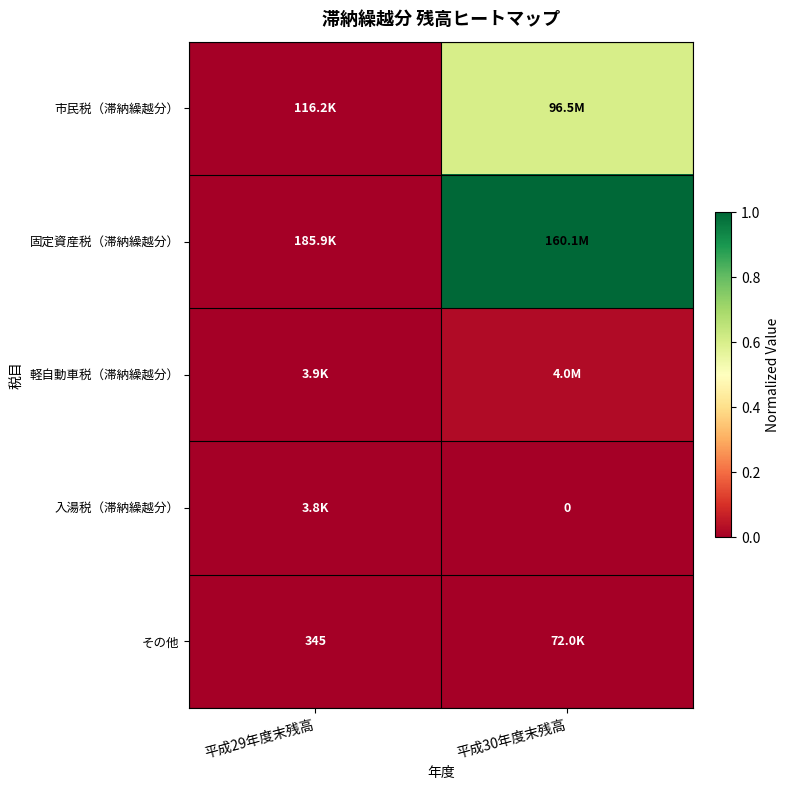

At 平成29年度末残高, list the series in order from smallest to largest.

その他, 入湯税（滞納繰越分）, 軽自動車税（滞納繰越分）, 市民税（滞納繰越分）, 固定資産税（滞納繰越分）